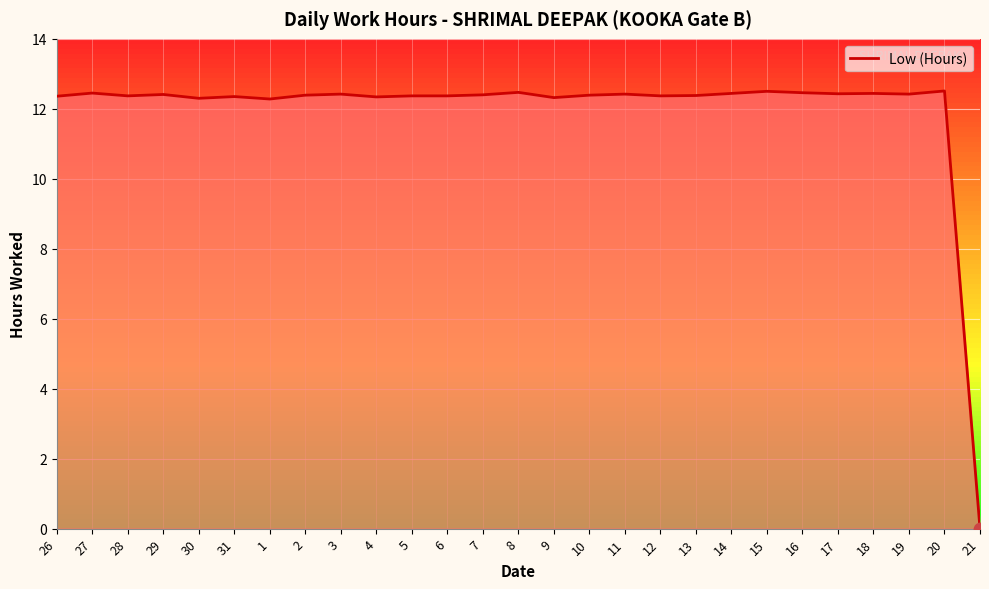

Which has a higher value, 31 or 20?

20